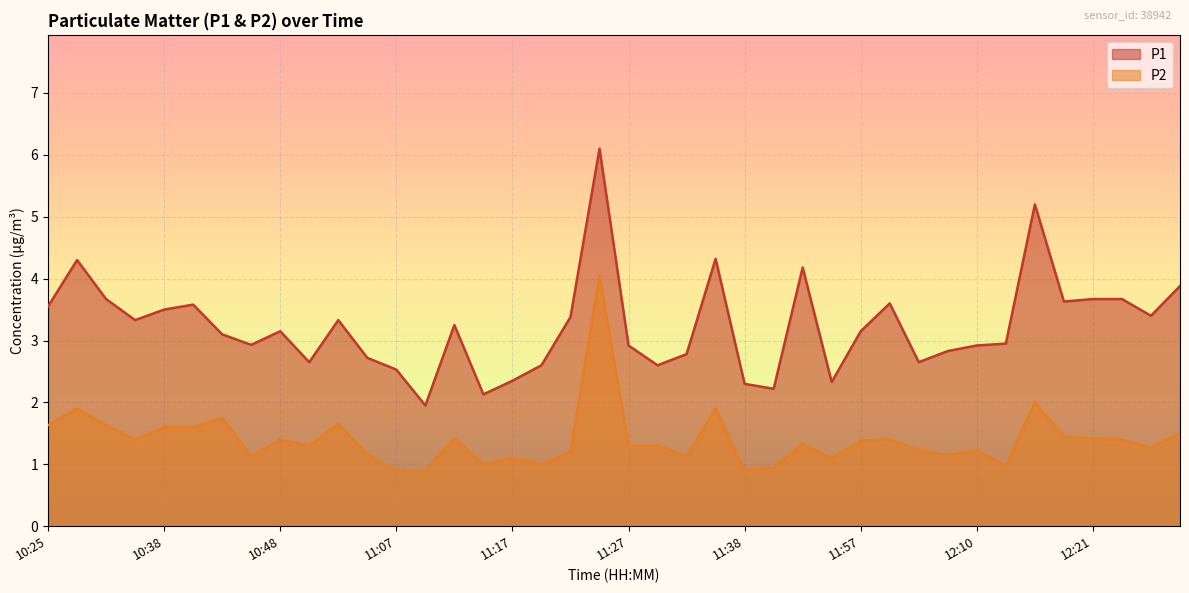

True or false: P1 and P2 cross at least once.

False